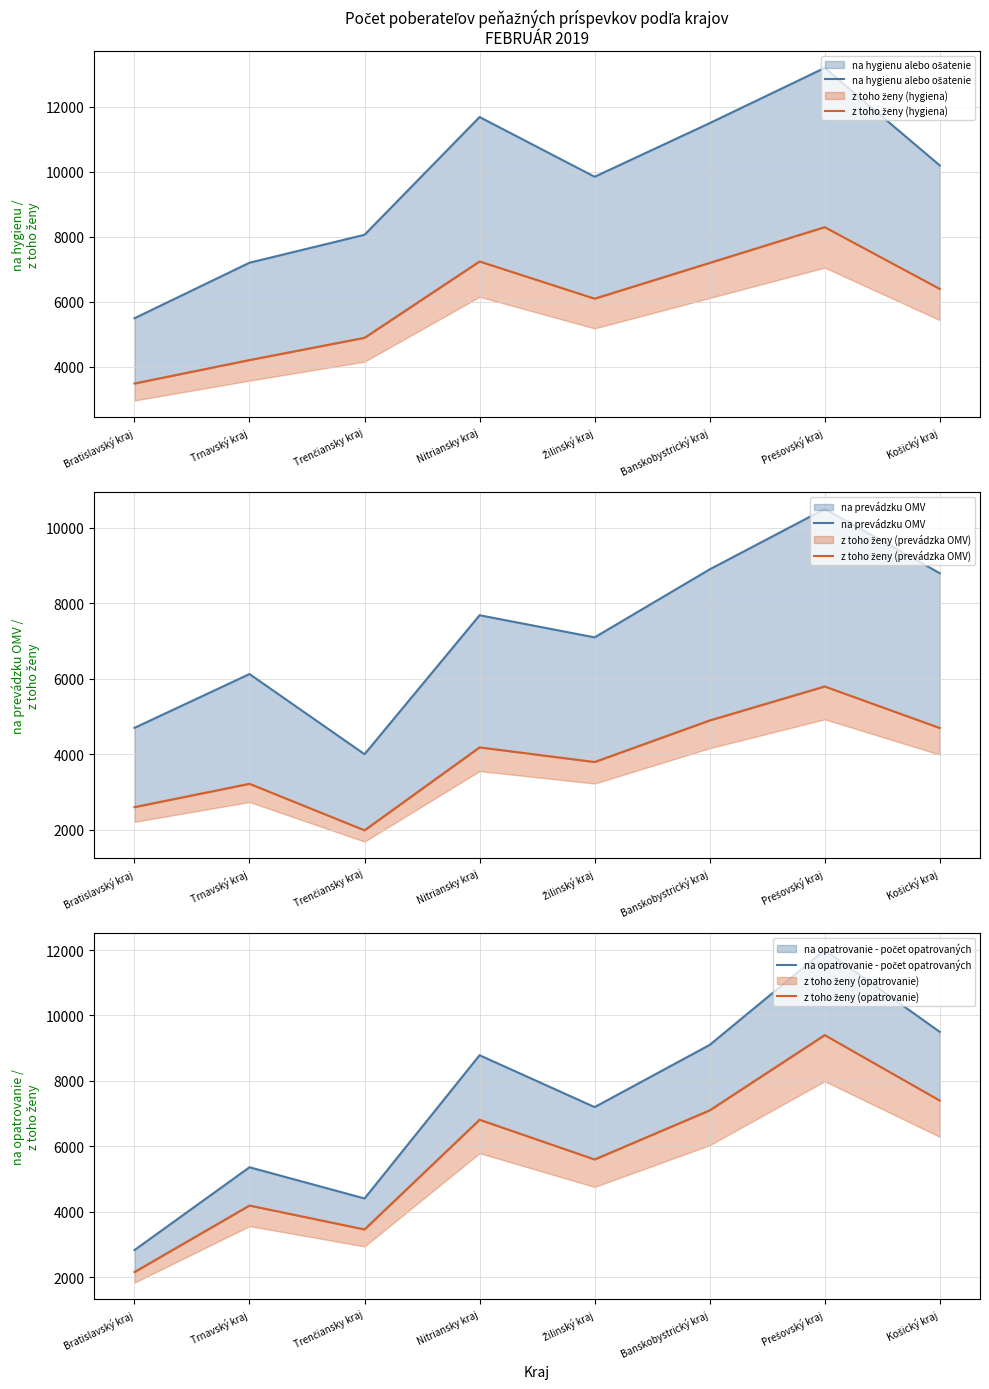

Which category has the lowest value across all series?

Trenčiansky kraj